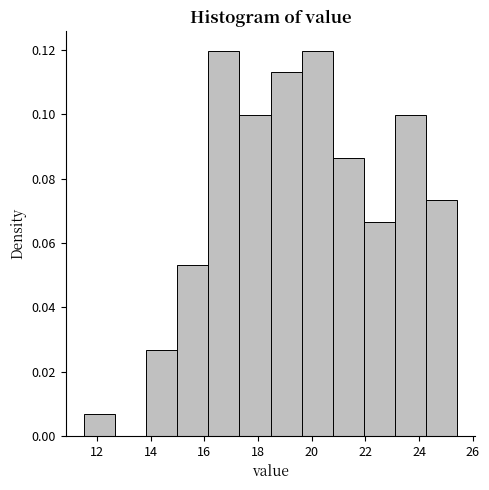

Reading left to right, transcribe this chart: for each bar, give the range it covers on the x-axis and its height. Neither the bar edges nor the heights are printed on the chart, so give them approximately, as read against the axes.

11.6 to 12.6: 0.006
12.6 to 13.8: 0
13.8 to 15.0: 0.026
15.0 to 16.2: 0.054
16.2 to 17.4: 0.120
17.4 to 18.4: 0.100
18.4 to 19.6: 0.114
19.6 to 20.8: 0.120
20.8 to 22.0: 0.086
22.0 to 23.0: 0.066
23.0 to 24.2: 0.100
24.2 to 25.4: 0.074